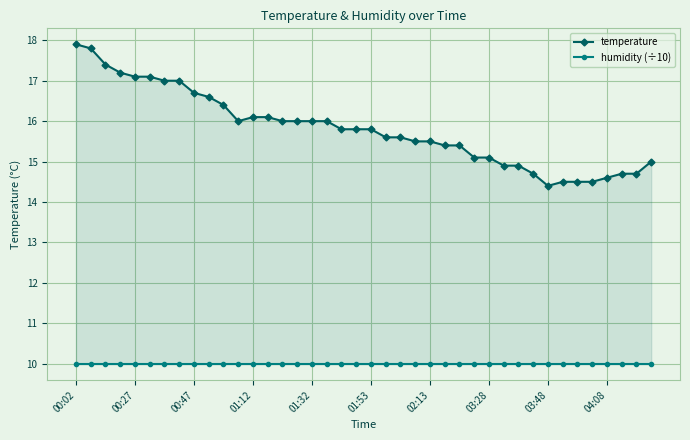

True or false: humidity (÷10) and temperature intersect in this chart.

False